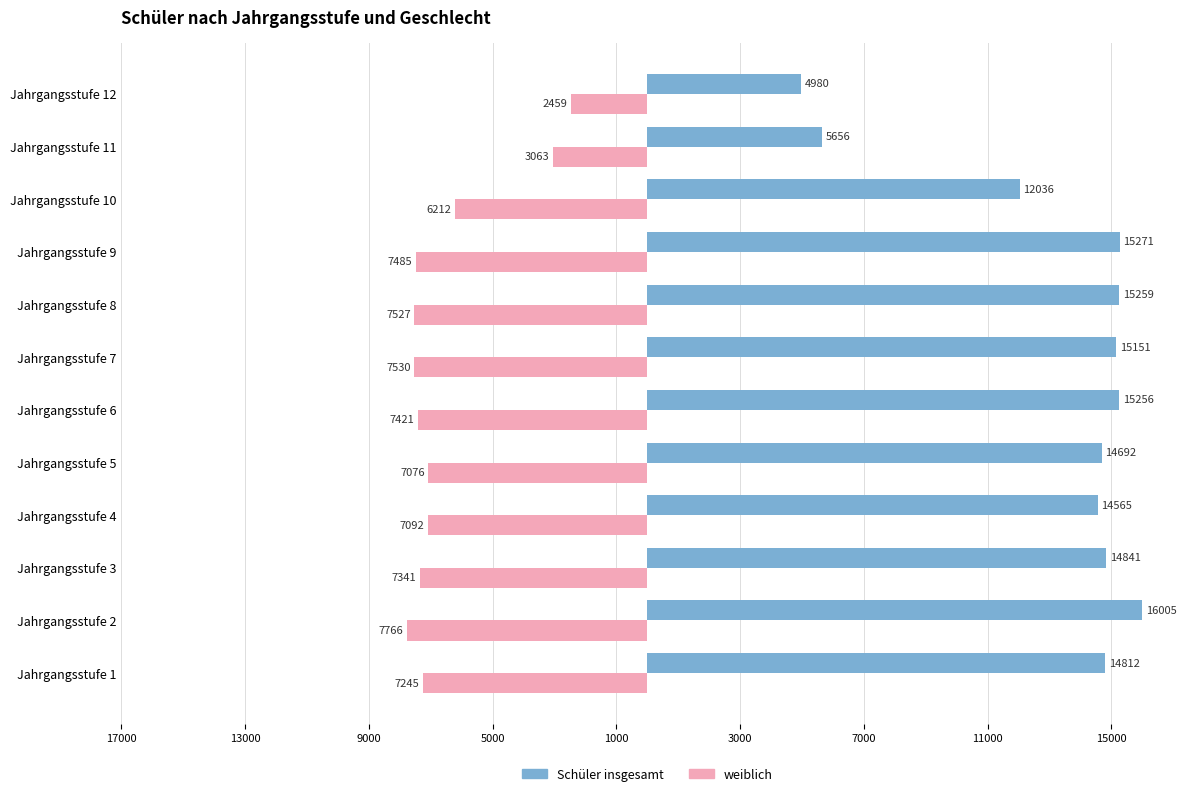

What are all the series names shown in the legend?

Schüler insgesamt, weiblich